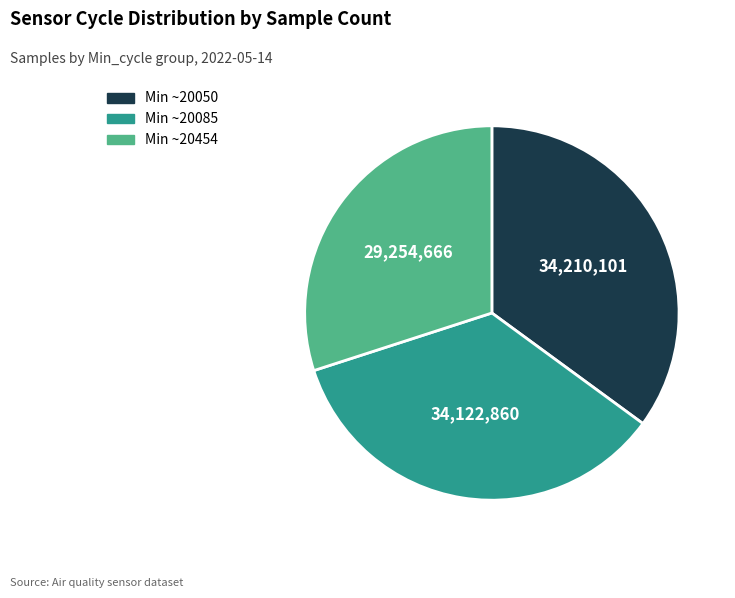

Is there any slice that represents more than half of the pie?

No